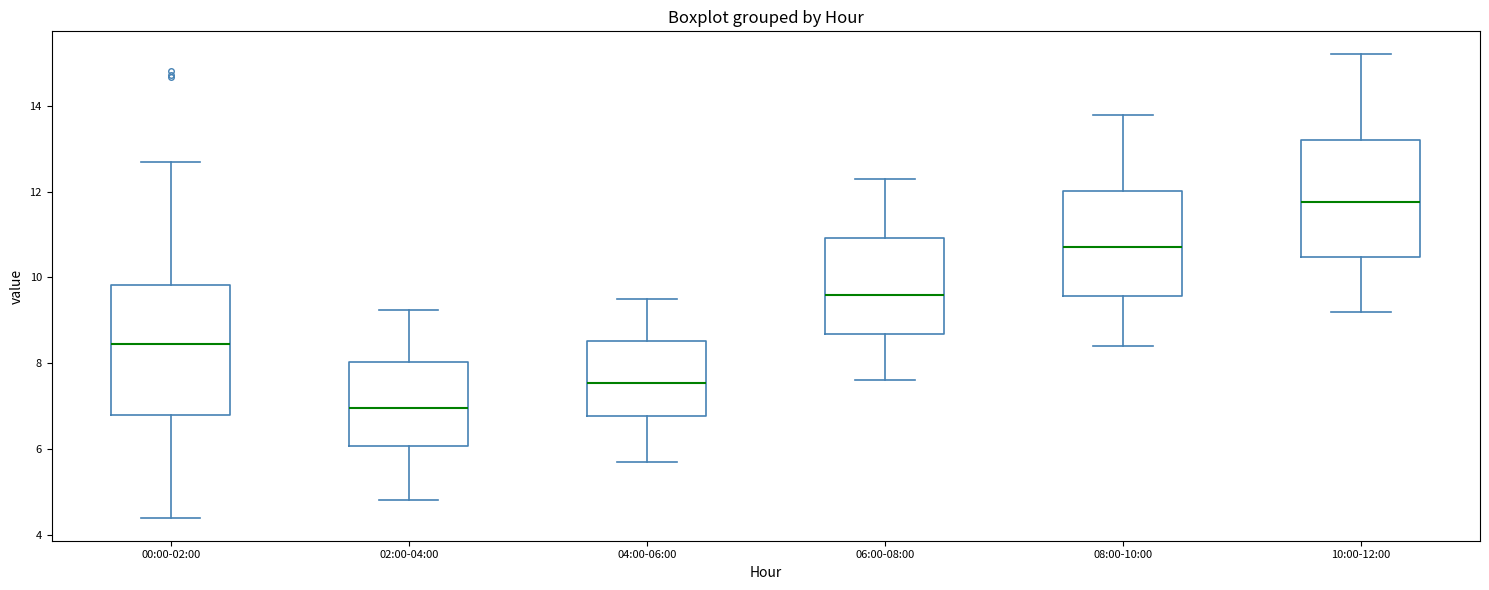

Comparing the boxes themselves (not the whiskers), which one is the tallest?

00:00-02:00